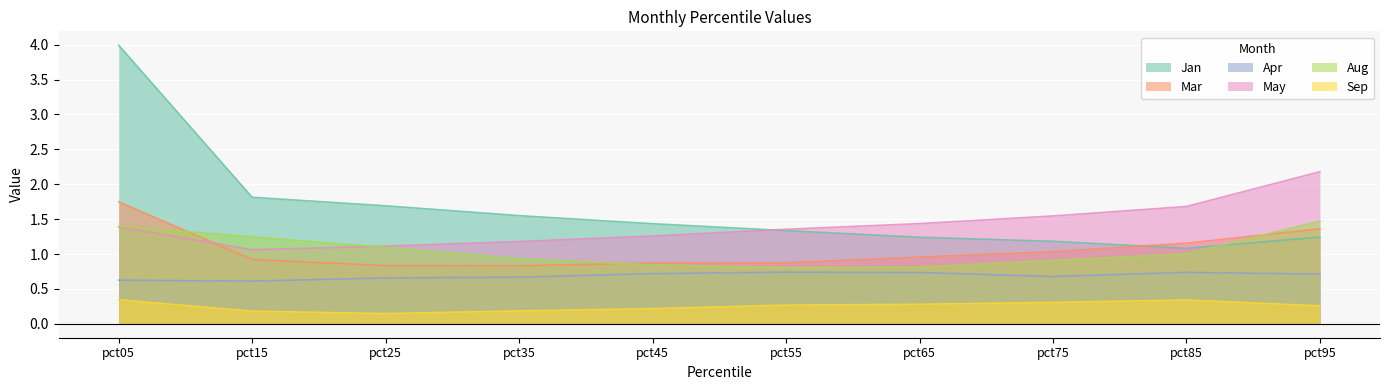

The Apr series shows 0.4 at pct55. True or false?

False